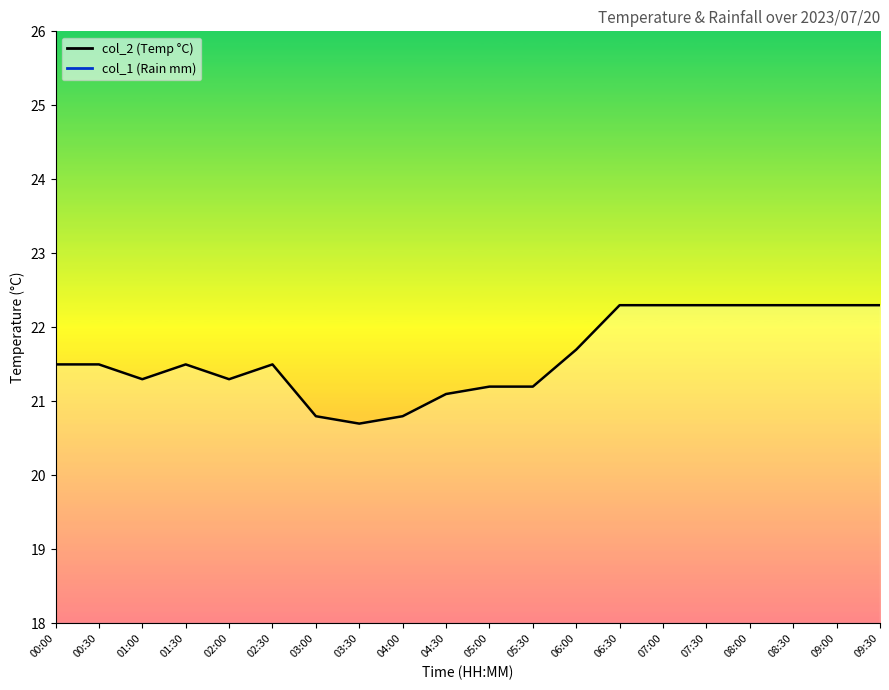

What is the smallest value displayed?

20.7